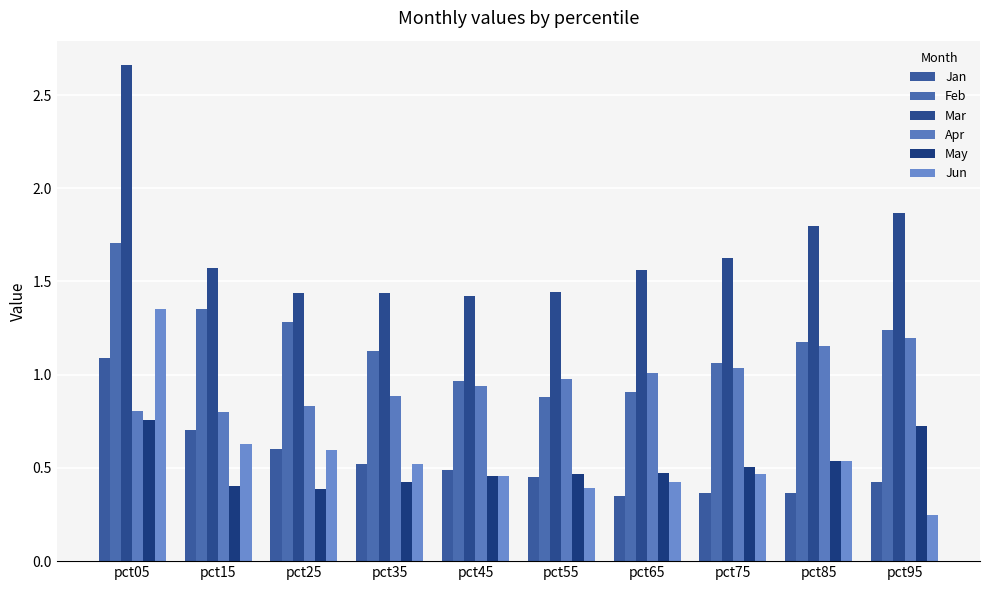

Which category has the lowest value across all series?

pct95